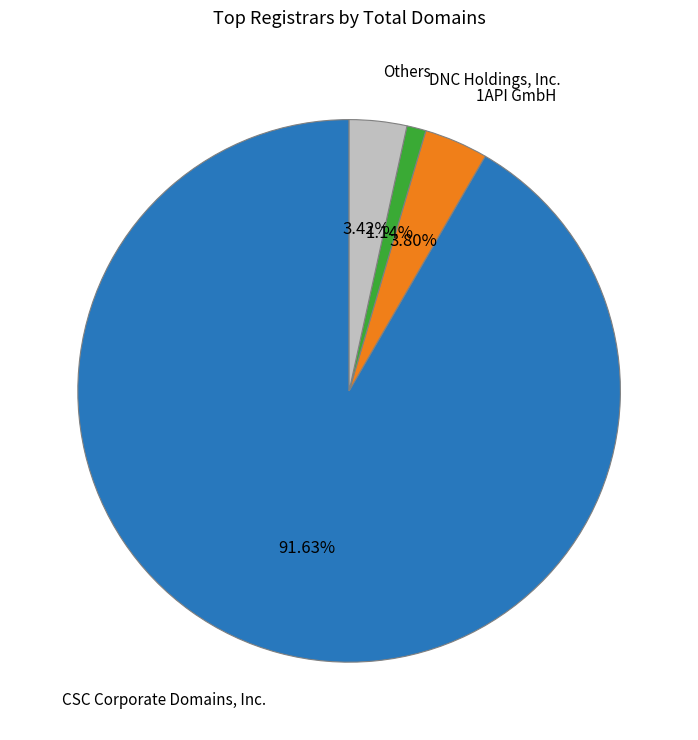

Does any single category account for the majority?

Yes